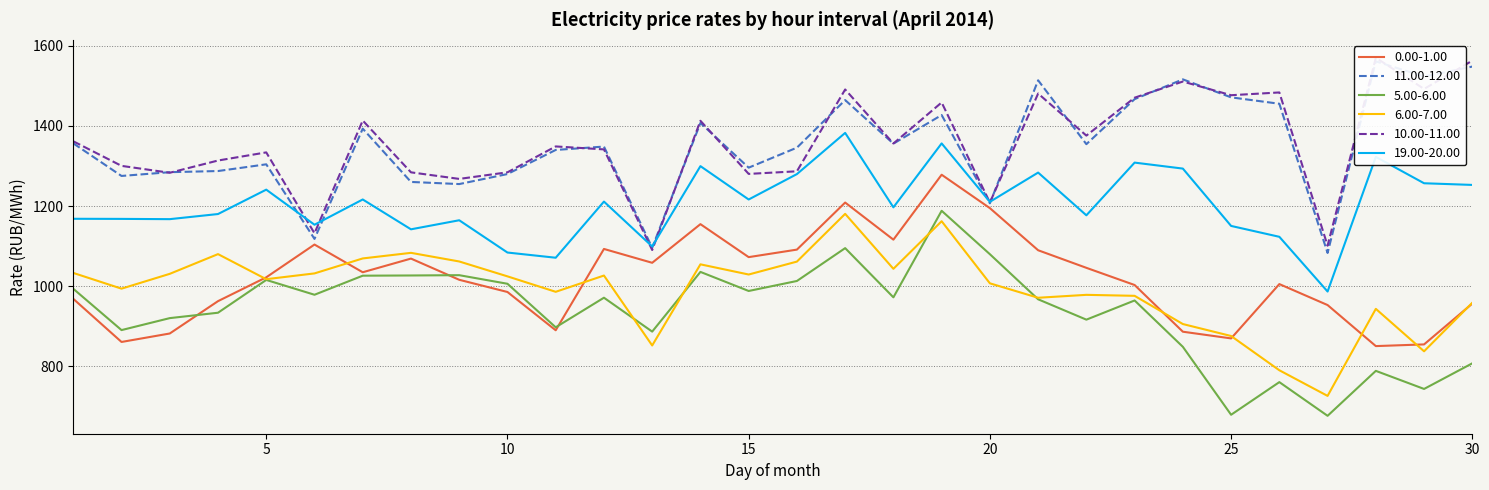

What is the value of the 11.00-12.00 point at the 7th from the left?

1393.1